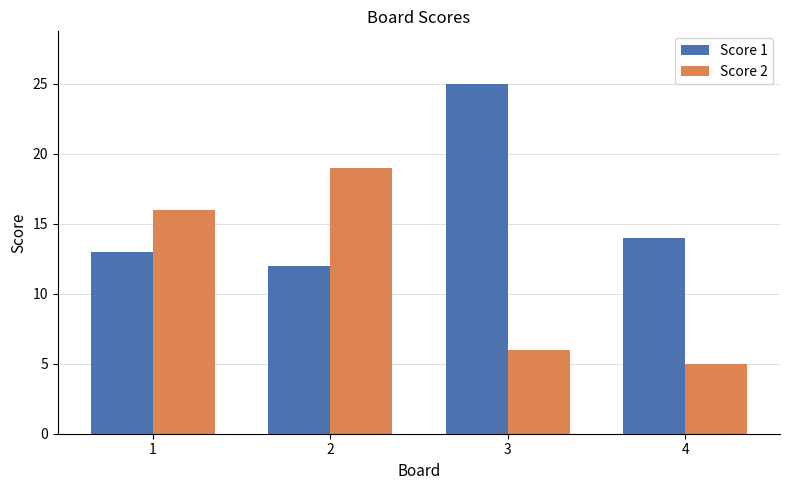

The Score 1 series shows 8 at 4. True or false?

False